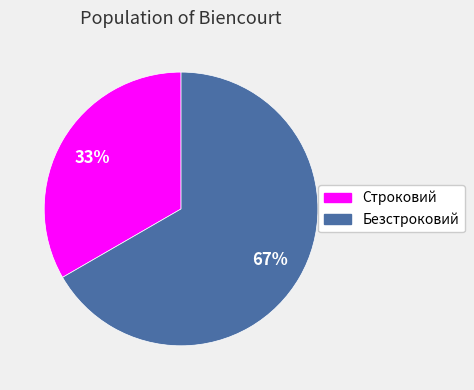

Which slice represents more than half of the pie?

Безстроковий